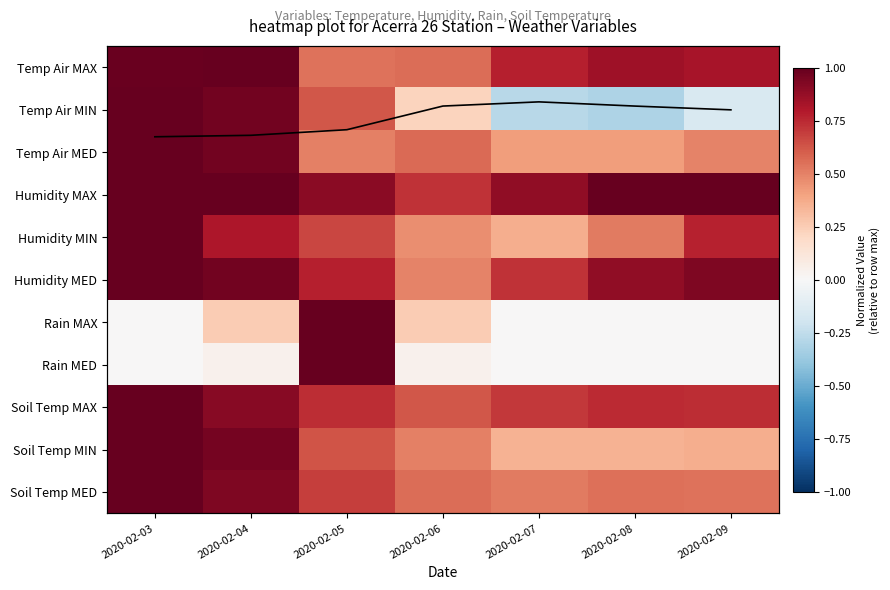

Between 2020-02-09 and 2020-02-03, which is larger?

2020-02-03